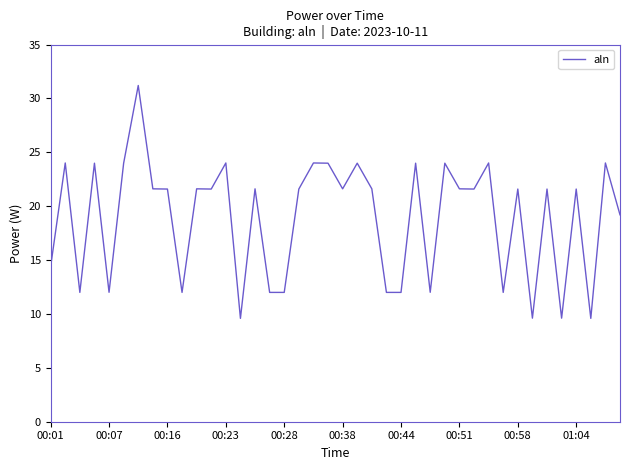

What is the smallest value displayed?

9.6